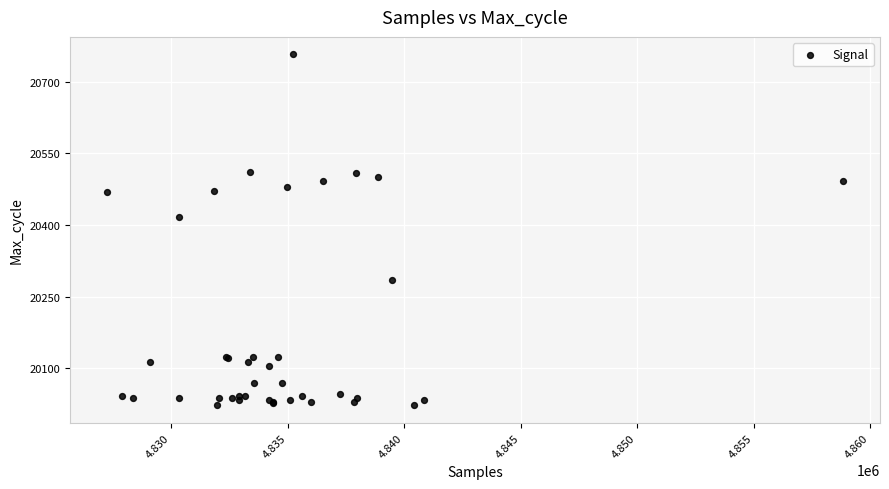

What Y value in the scatter plot is closest to 20389?

20416